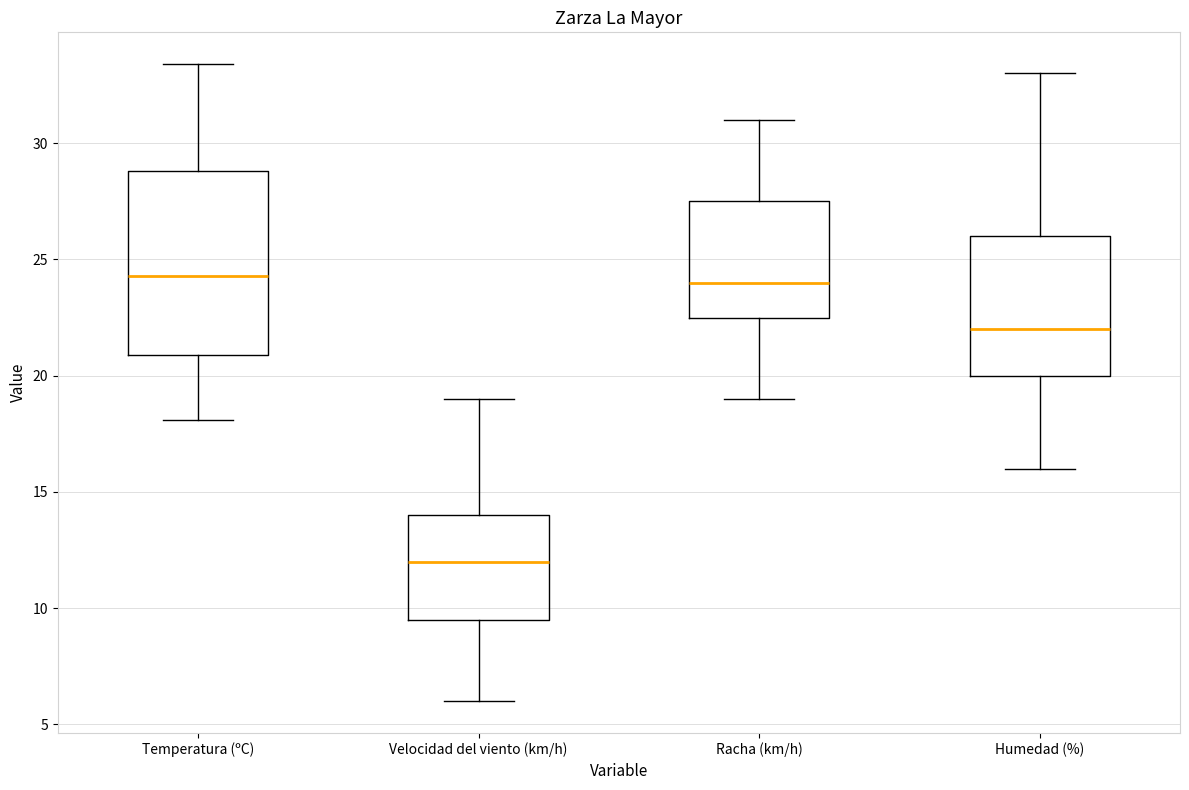

Which box's median line is the lowest?

Velocidad del viento (km/h)